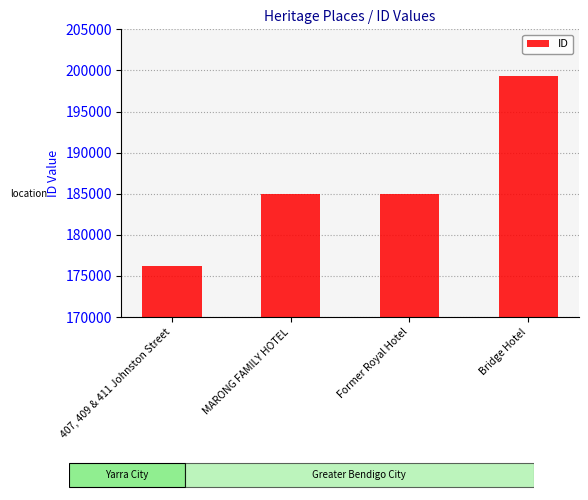

What is the difference between the maximum and minimum values?

23067